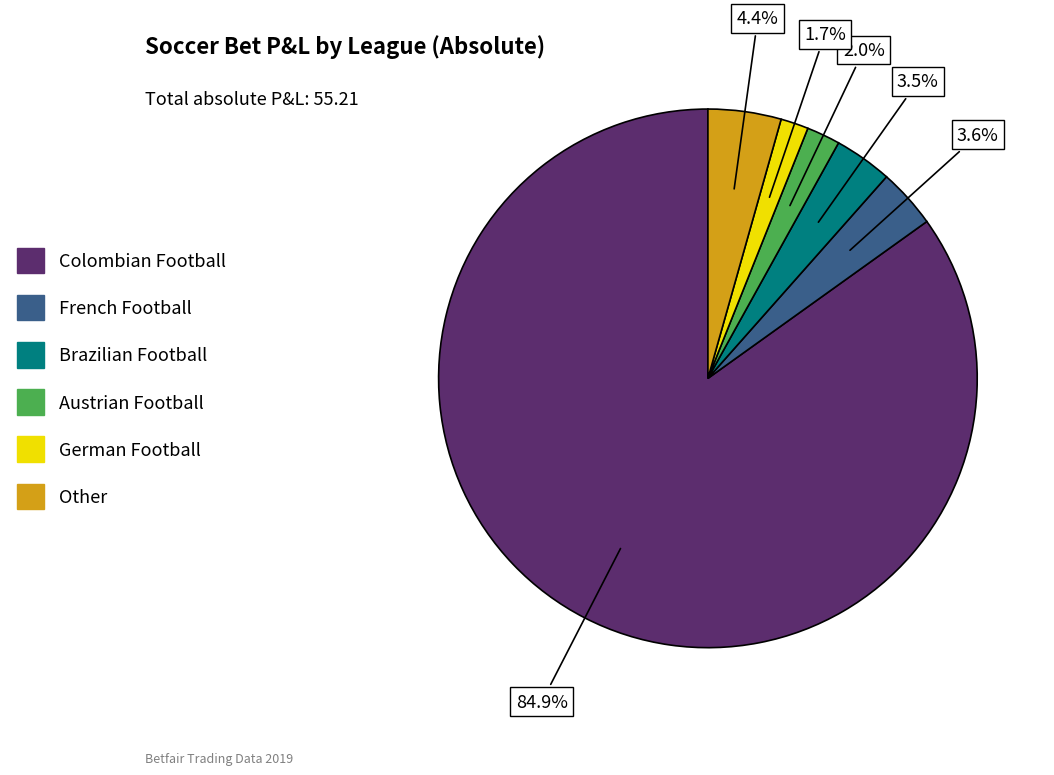

Does any single category account for the majority?

Yes